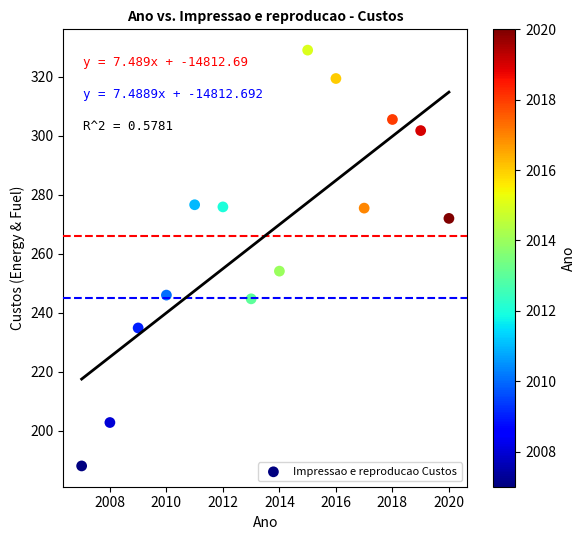

What is the range of Y values (max minus min)?

141.1